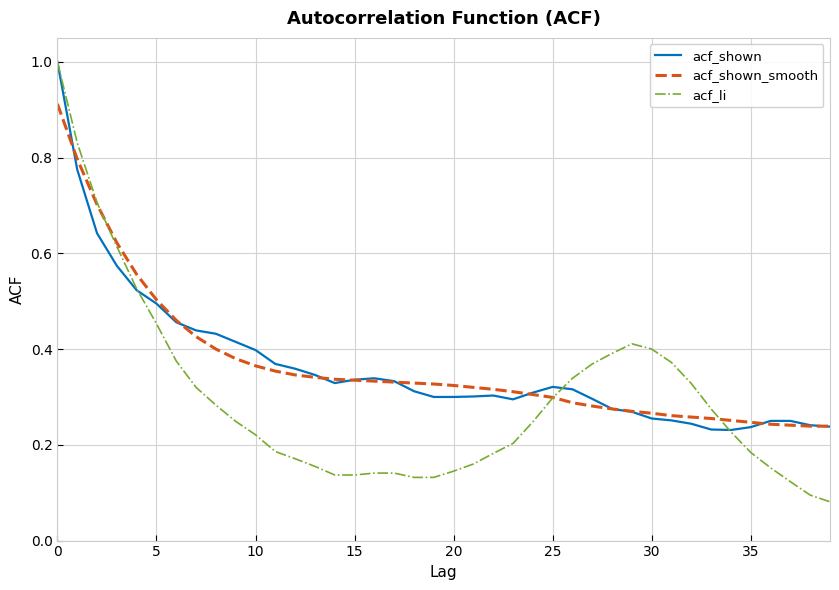

What is the greatest value displayed?

1.0